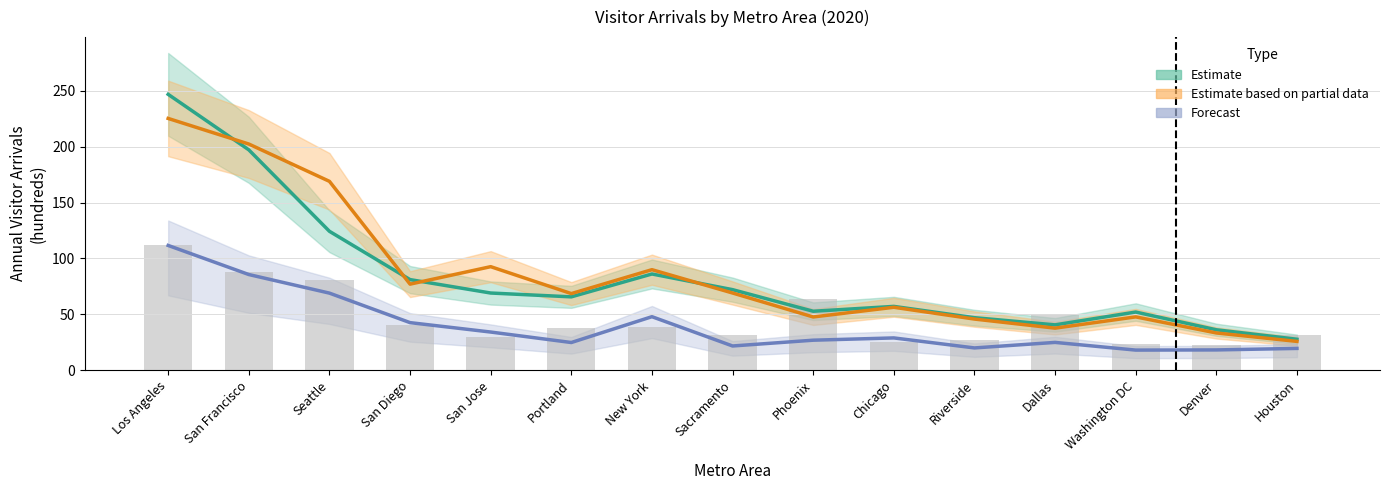

How many distinct data groups are displayed?

4